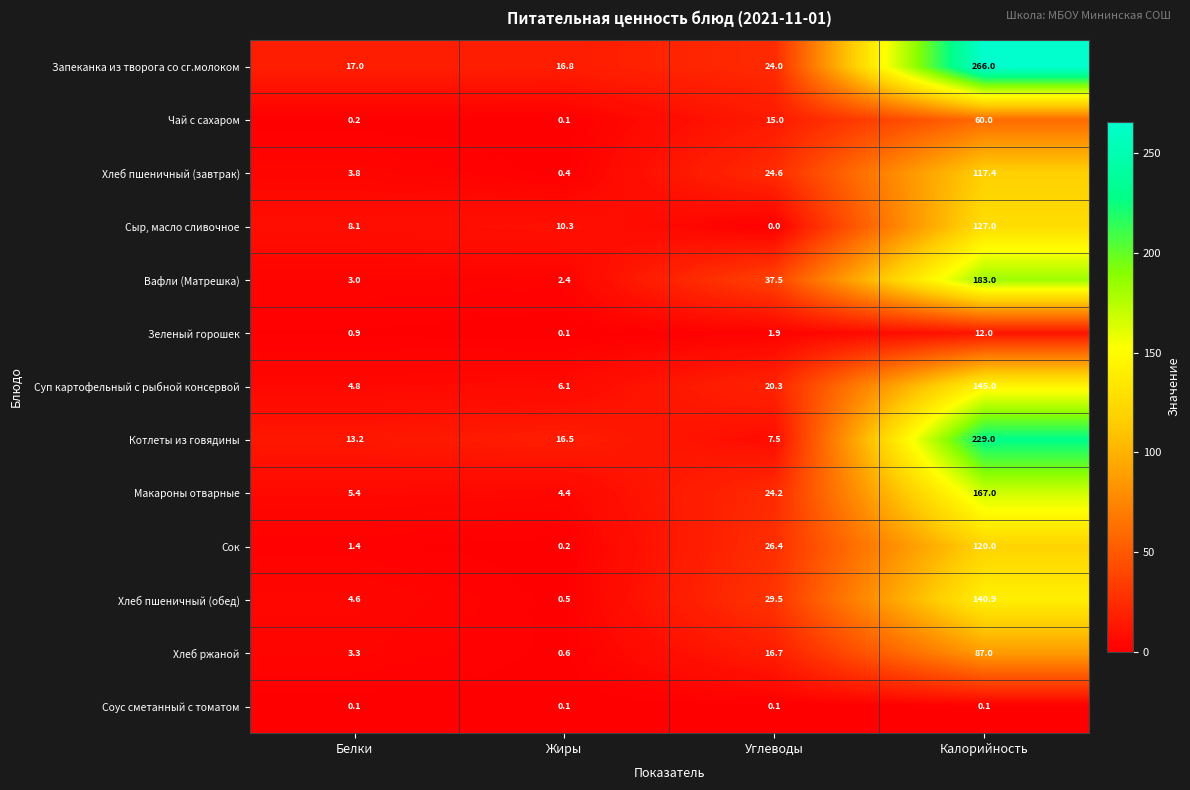

What is the difference between the highest and lowest values at Углеводы?

37.5